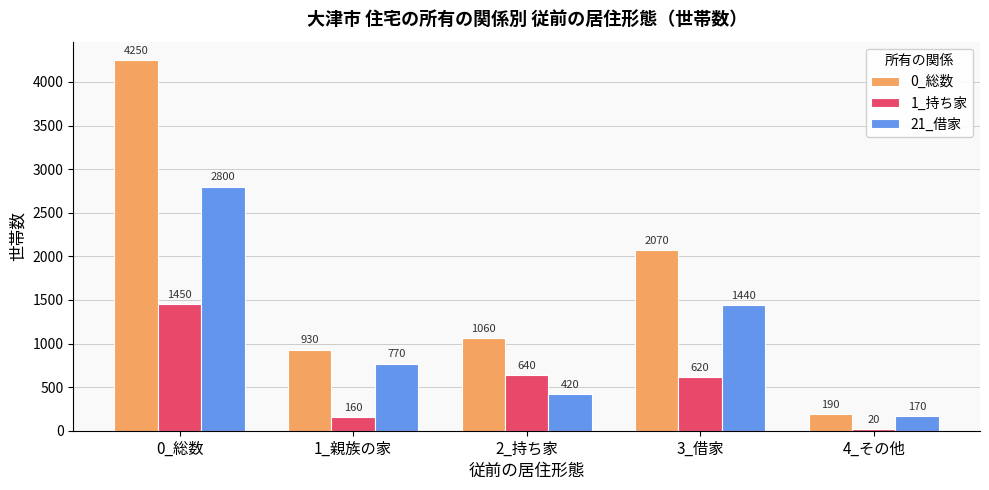

What are all the series names shown in the legend?

0_総数, 1_持ち家, 21_借家